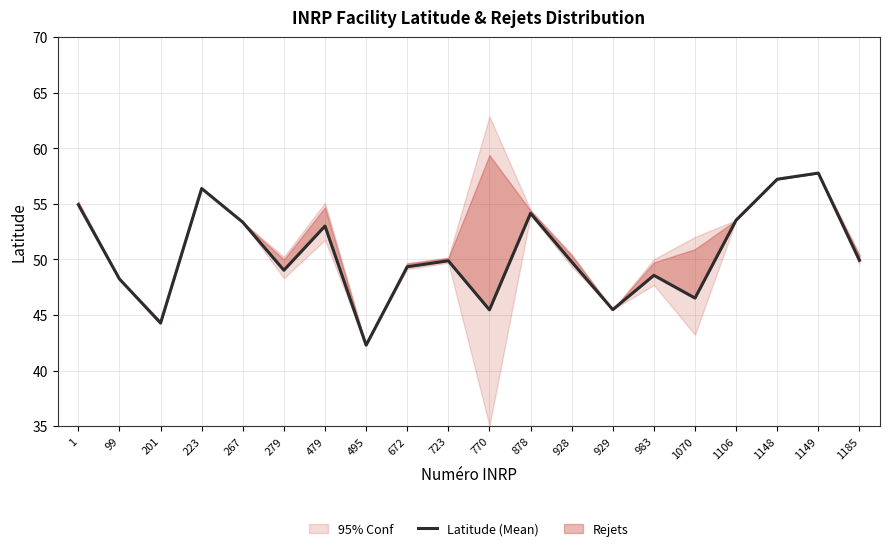

Where does the data first go above 49?

1